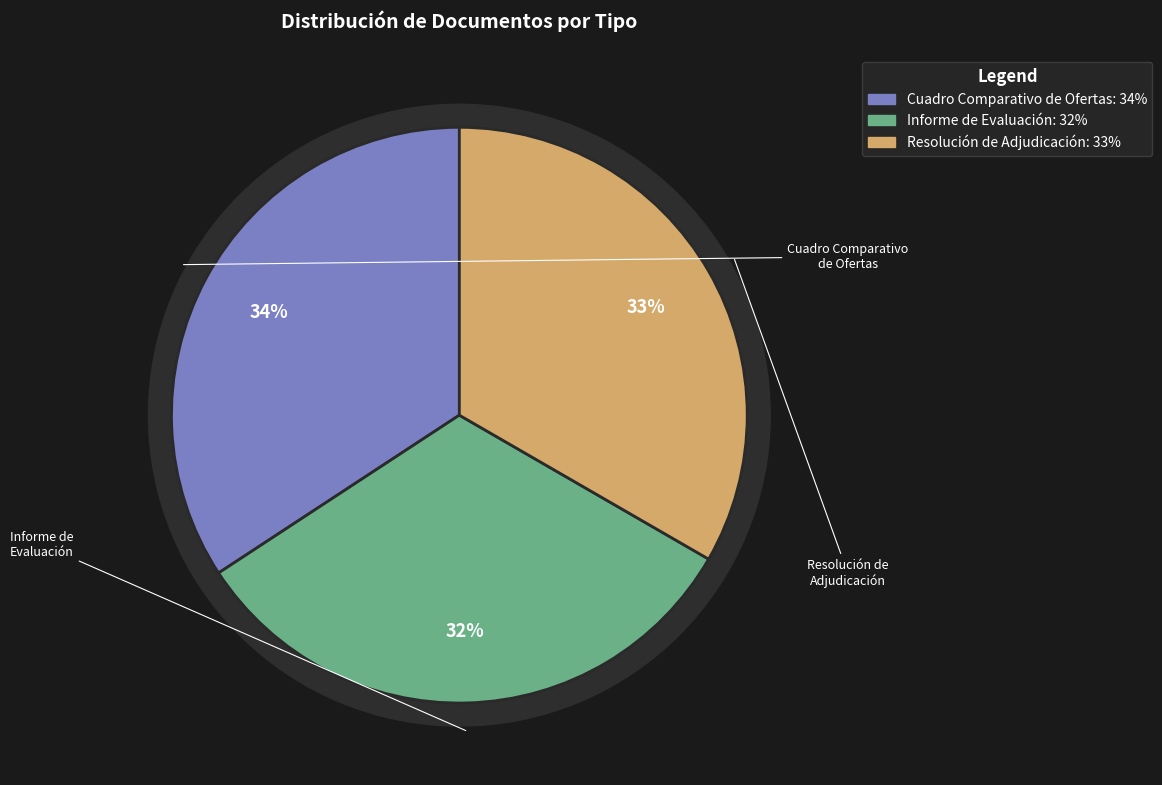

What is the change in value from Cuadro Comparativo de Ofertas to Resolución de Adjudicación?

-1